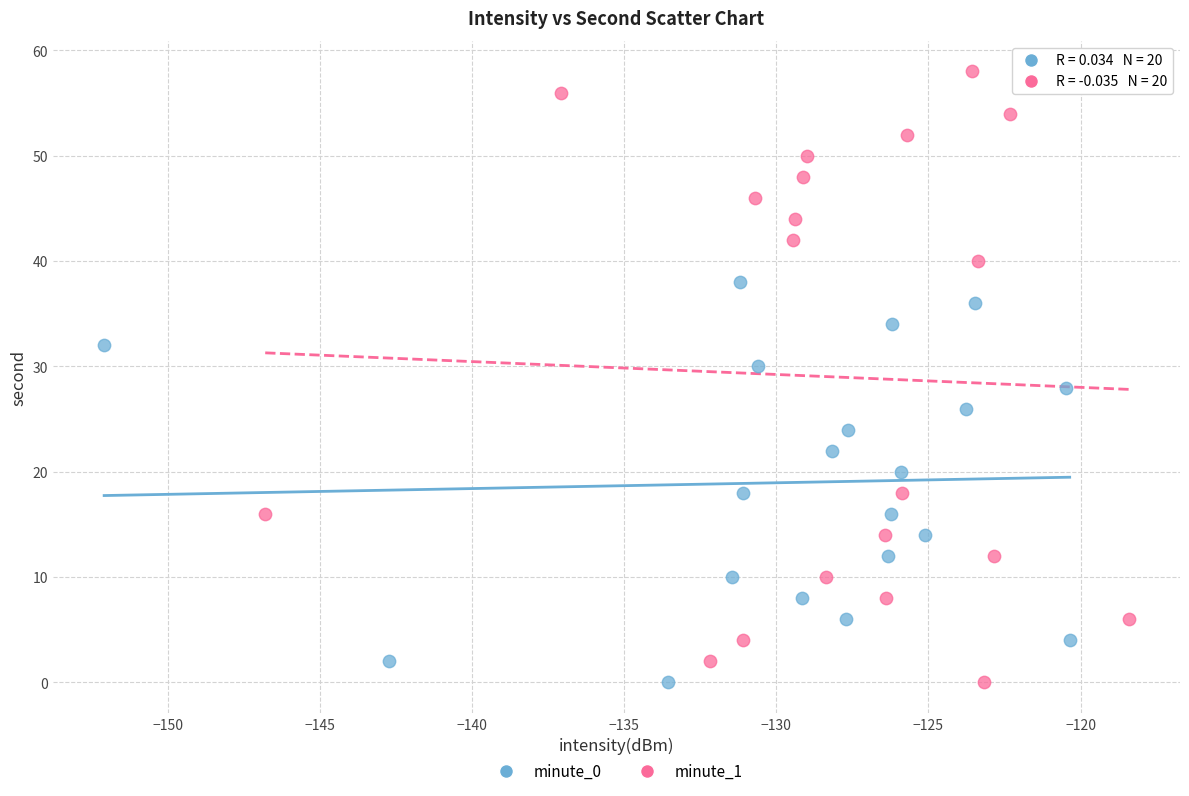

Which series has the largest Y range (max minus min)?

minute_1